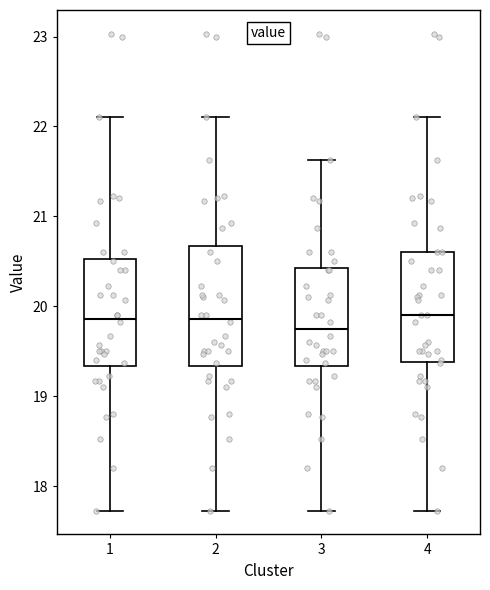

Which box is the tallest, from its lower edge to its upper edge?

2